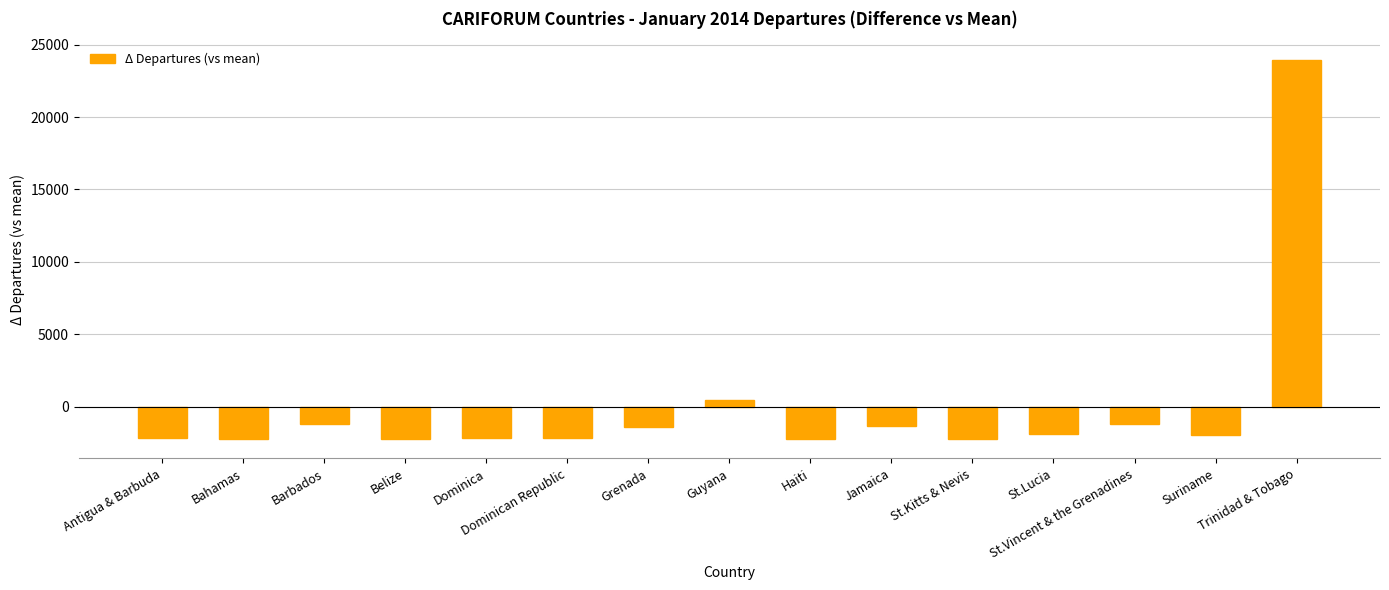

What value does the data have at Dominican Republic?

-2139.7